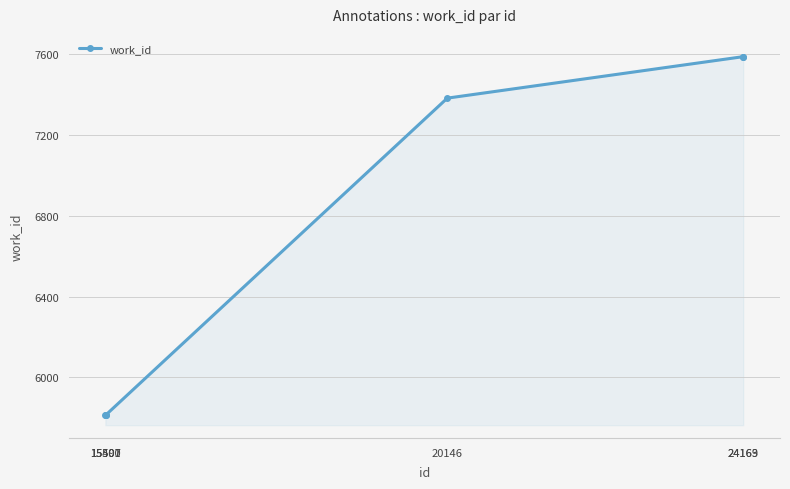

Is it true that the value at 20146 is 9830?

False